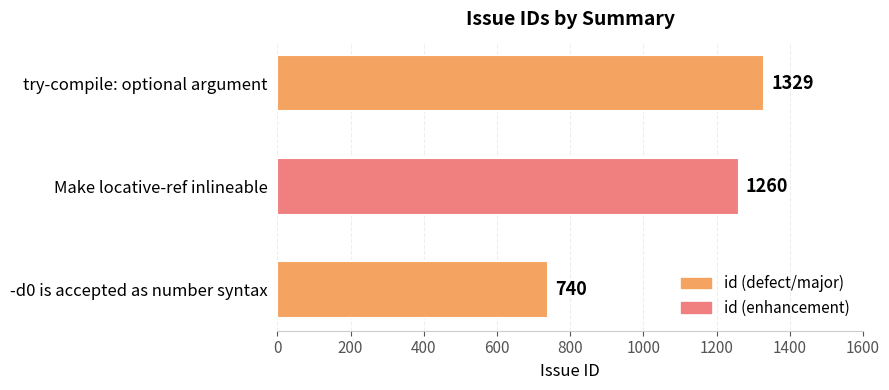

Does the chart contain any negative values?

No